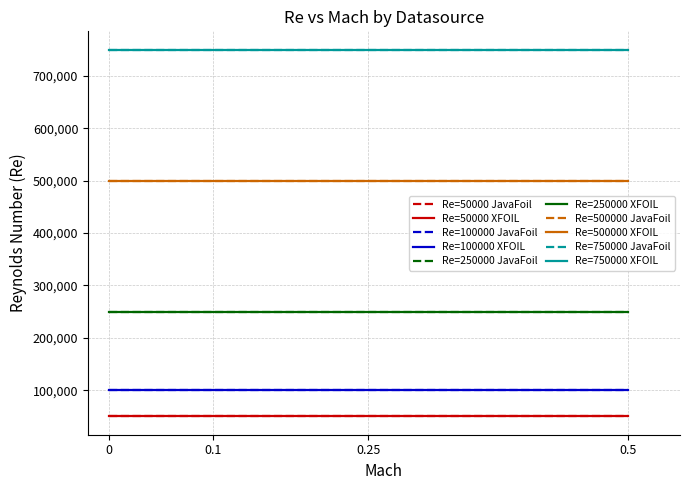

Rank the series by their maximum value, from lowest to highest.

Re=50000, Re=100000, Re=250000, Re=500000, Re=750000